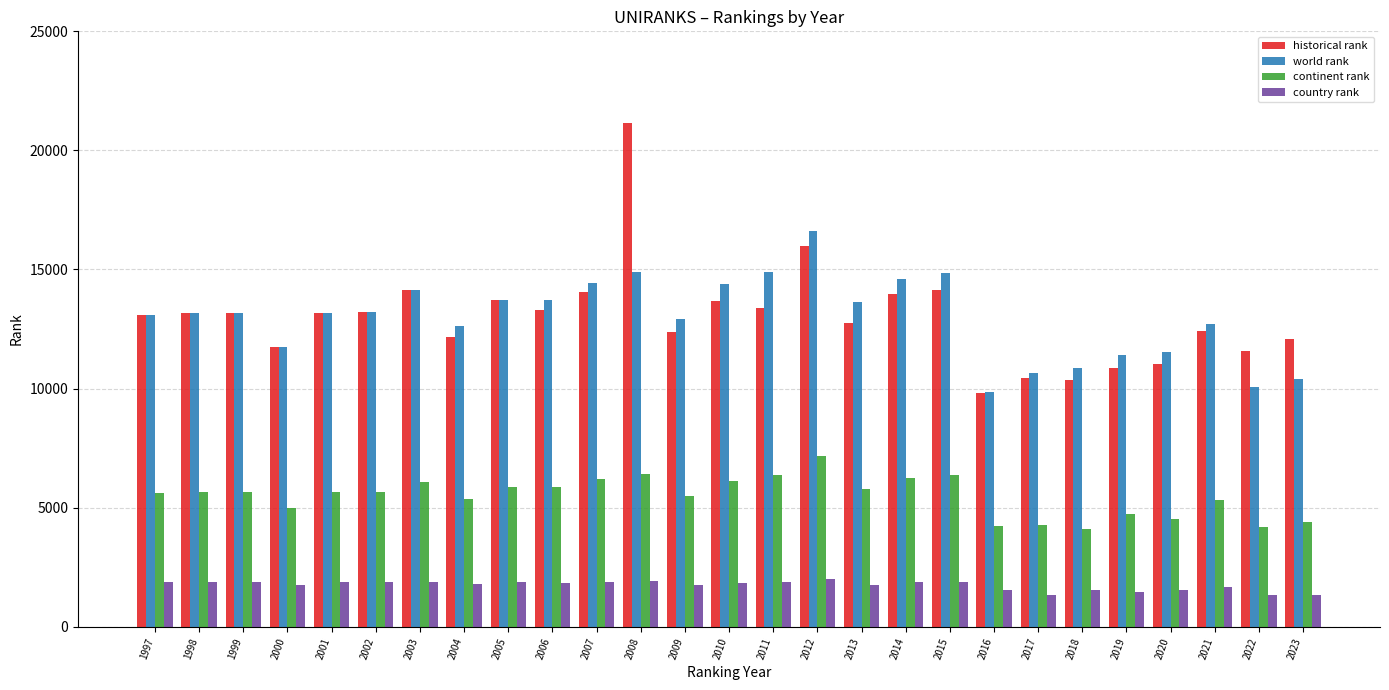

True or false: continent rank has a value of 2553.0 at 2022.

False